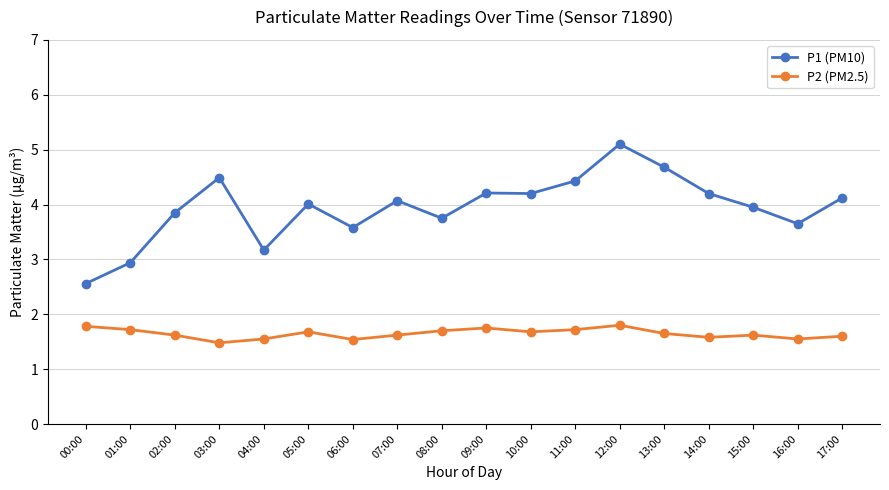

Is the value of P2 (PM2.5) at 05:00 greater than the value of P1 (PM10) at 17:00?

No